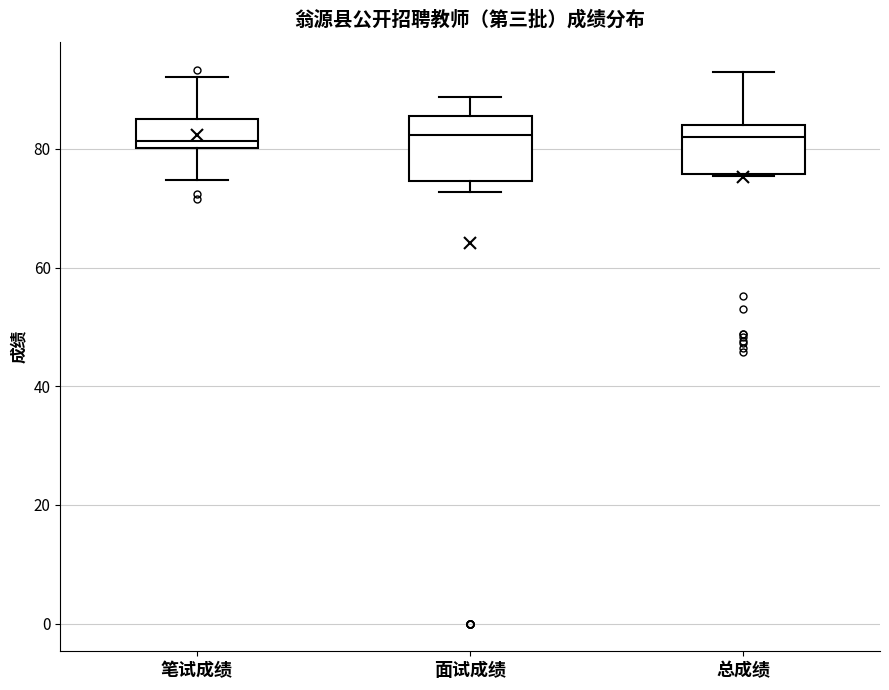

Where does the median line of the box for 总成绩 sit on the y-axis? The values are not printed on the chart, so give them approximately, as read against the axis.

82